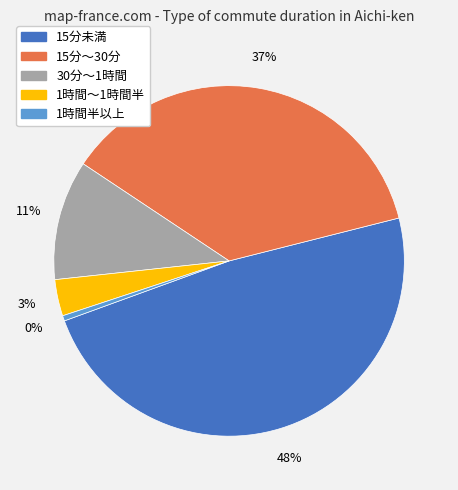

Is the sum of 1時間～1時間半 and 1時間半以上 greater than half?

No